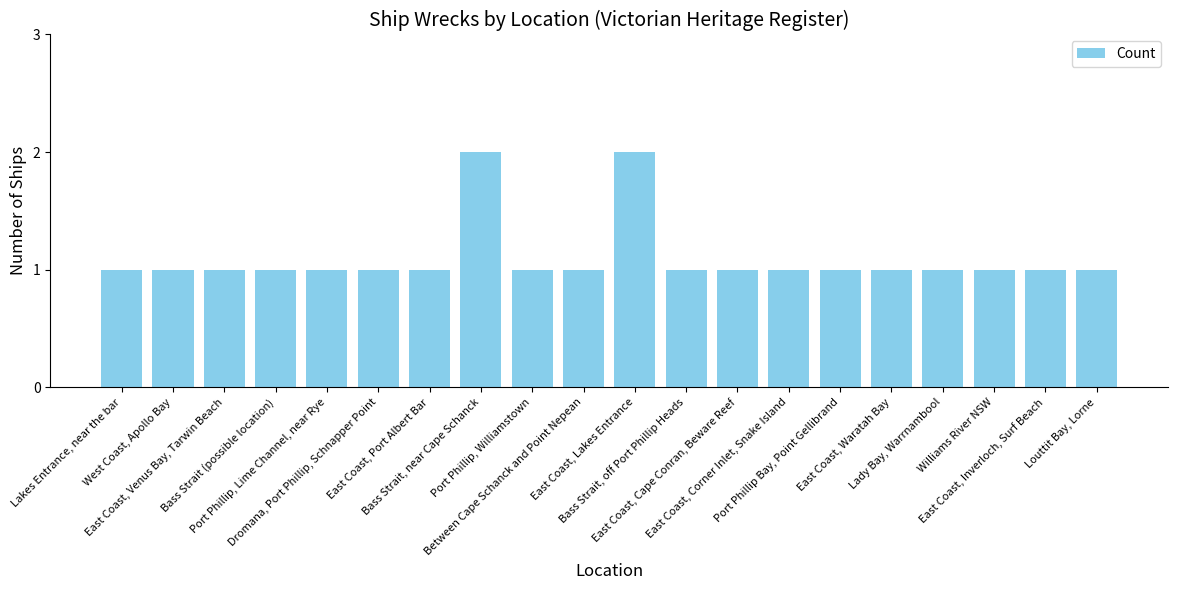

Reading right to left, extract all data points from this chart.

1	1	1	1	1	1	1	1	1	2	1	1	2	1	1	1	1	1	1	1